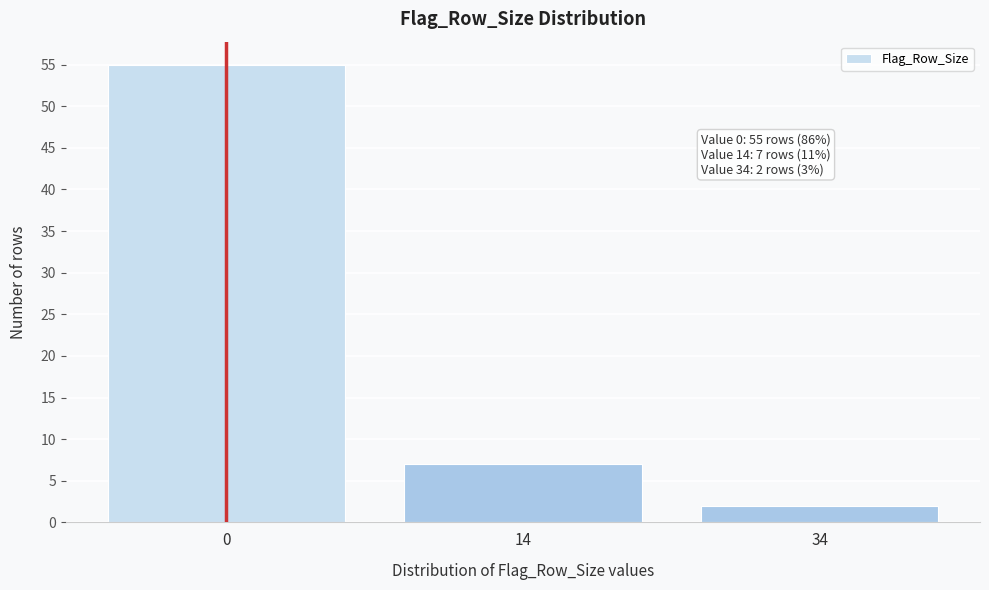

Reading left to right, what are all the values shown in this chart?

0=55	14=7	34=2